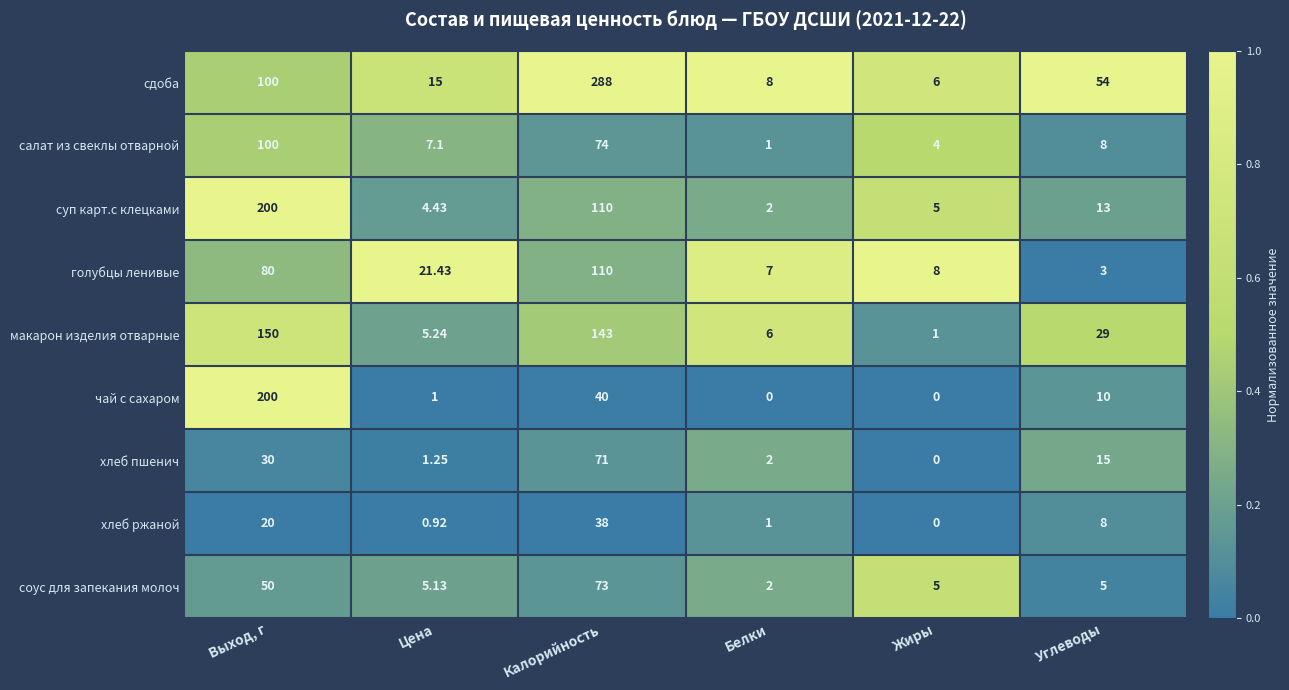

Which series has the largest total across all categories?

сдоба